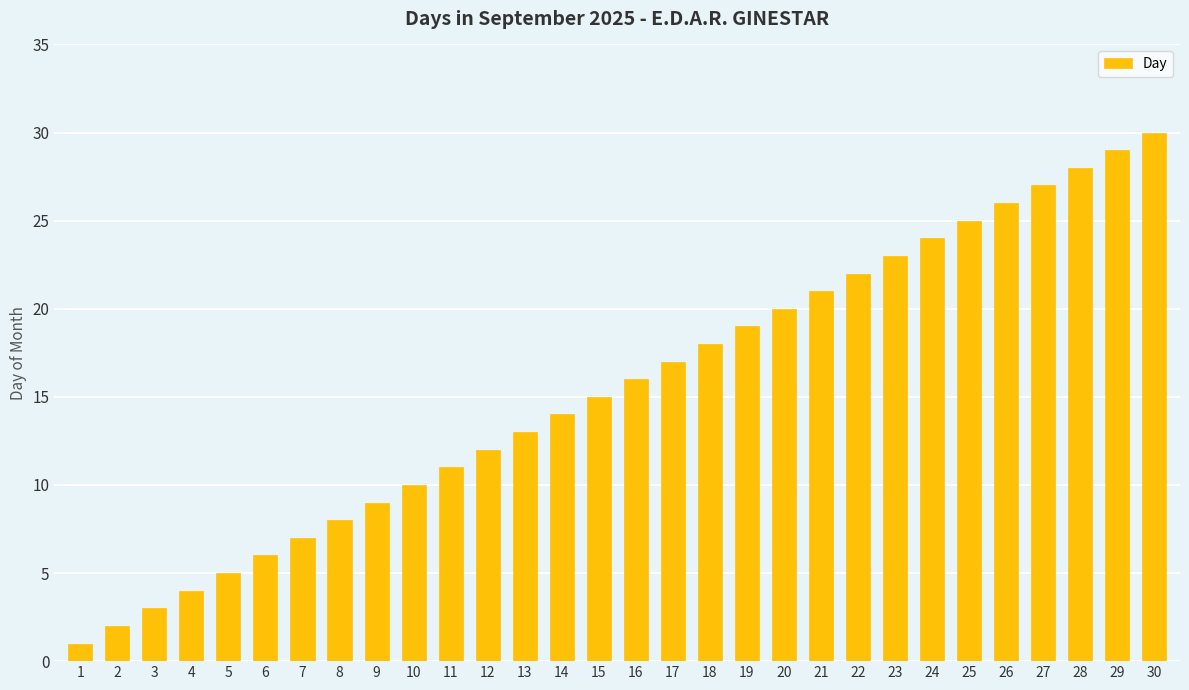

True or false: the data shows 16 at 16.

True